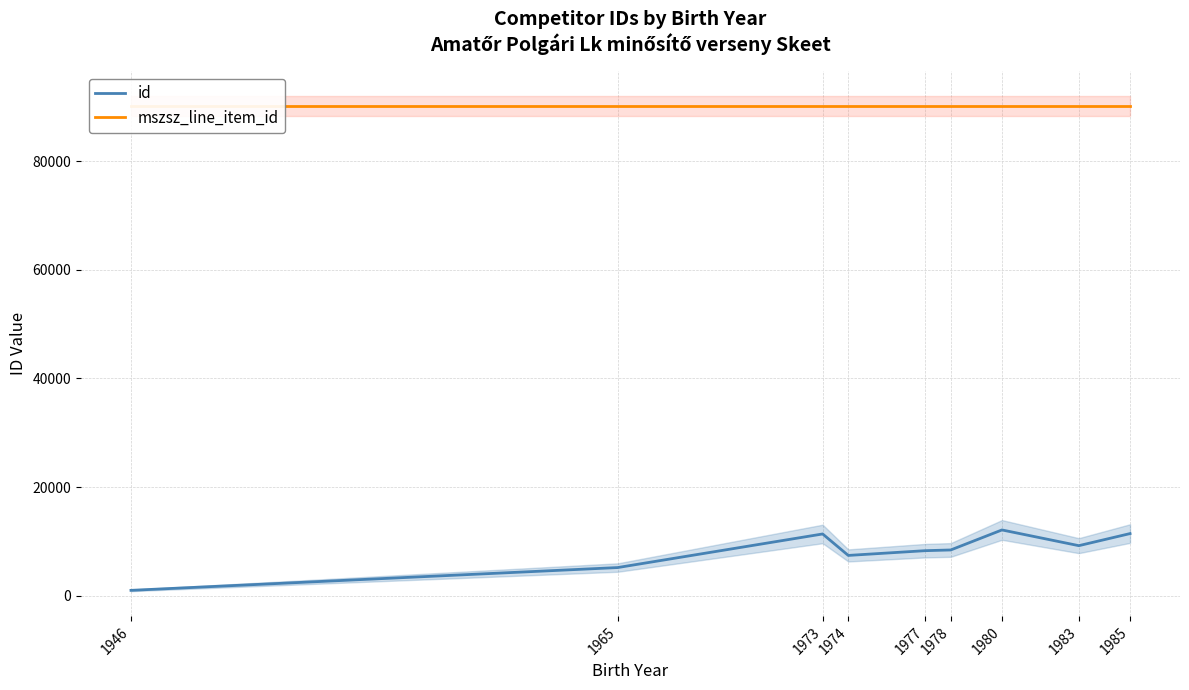

How many values in the id series exceed 8417?

4